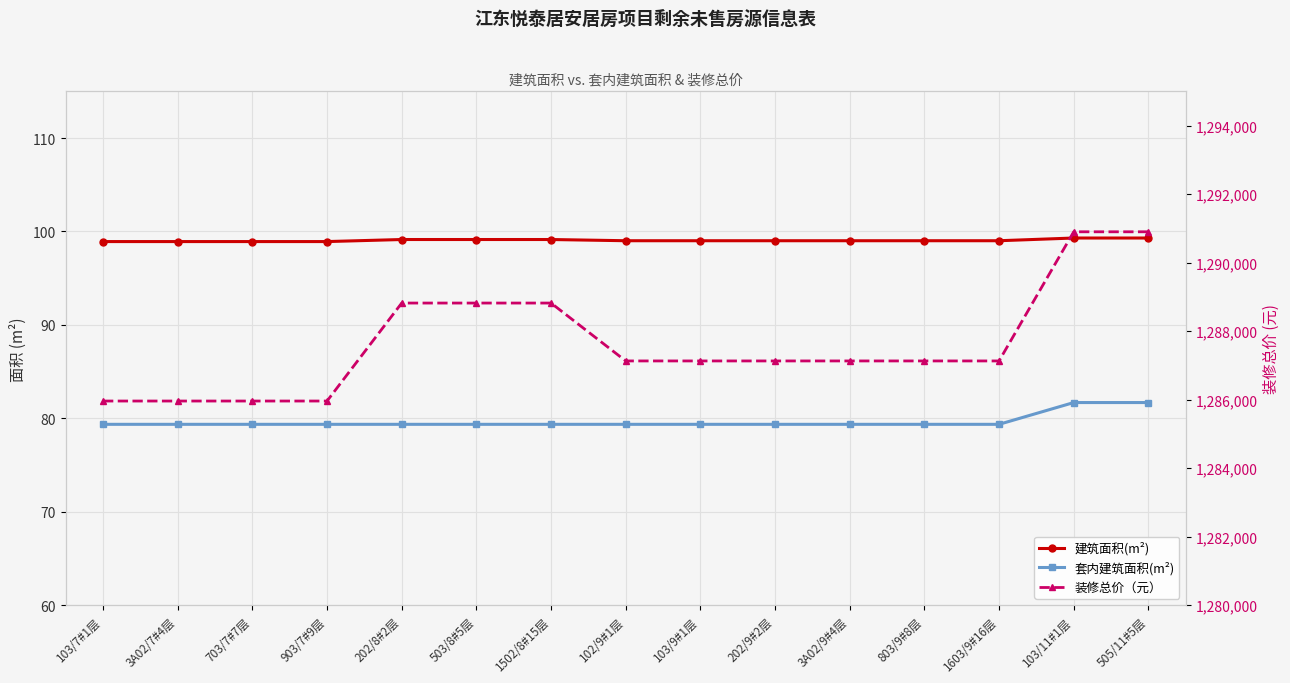

List the series in order of their peak value, highest first.

装修总价（元）, 建筑面积(m²), 套内建筑面积(m²)